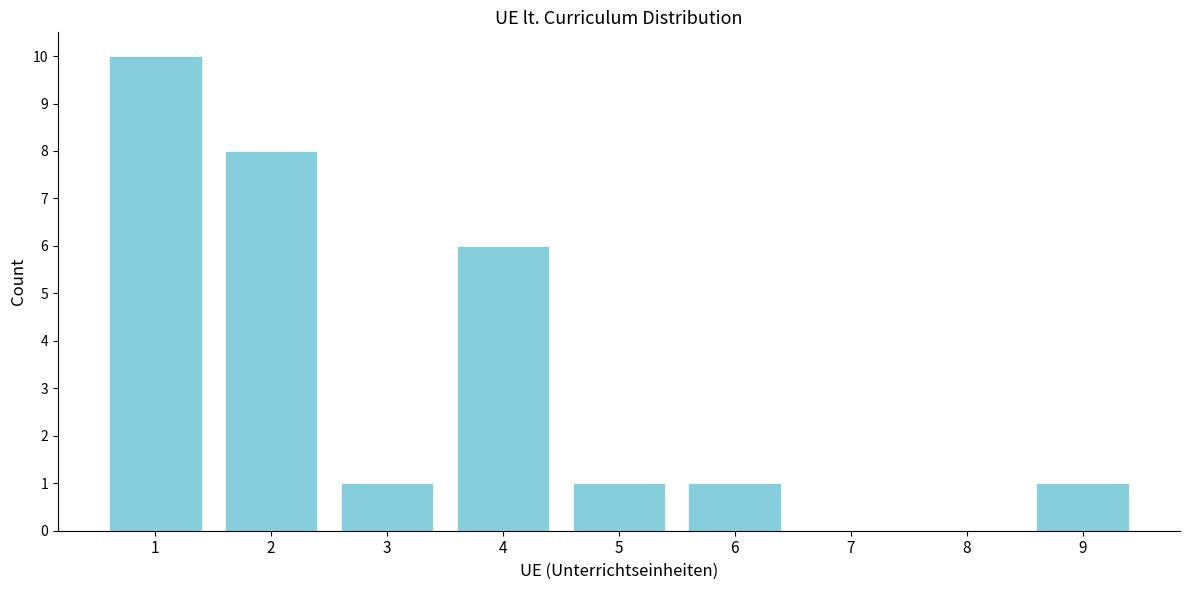

How tall is the bar that spans 3.5 to 4.5 on the x-axis? The values are not printed on the chart, so give them approximately, as read against the axis.

6